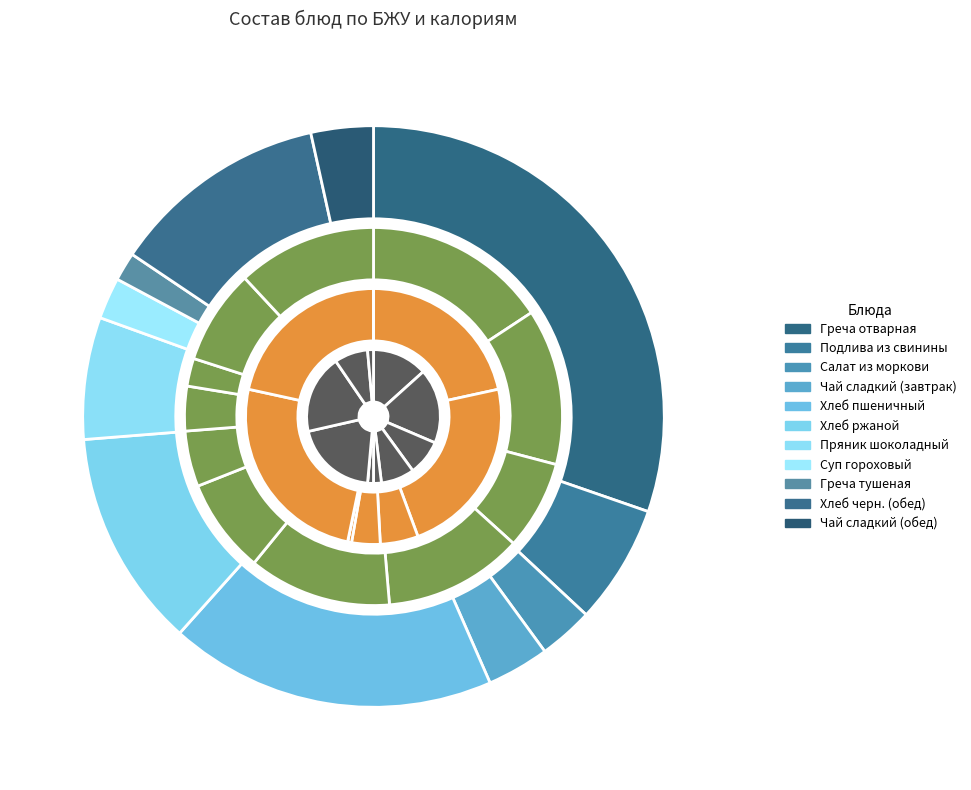

To the nearest percent, what is the difference between the largest and smallest slice percentages?

20%